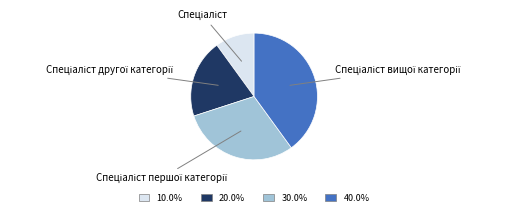

Does any single category account for the majority?

No